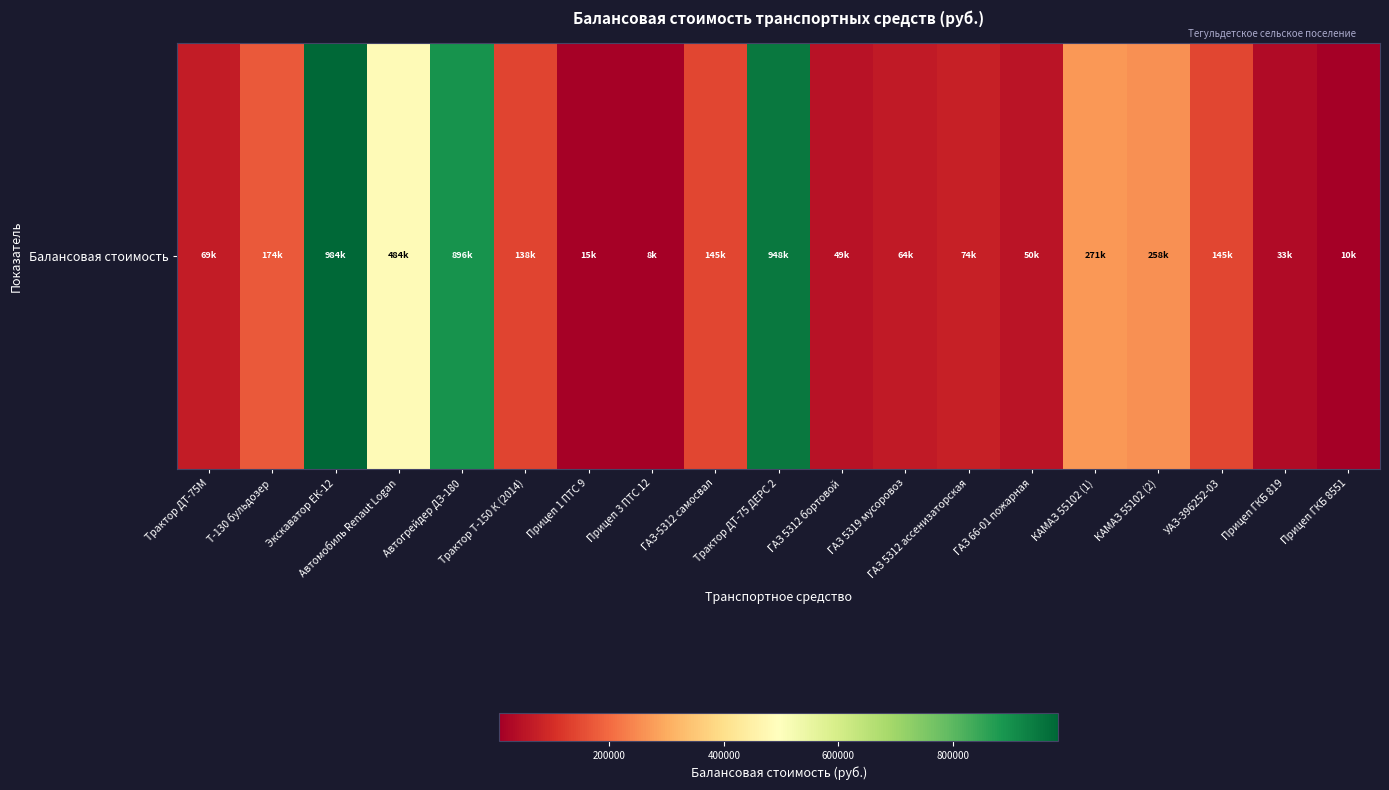

How many data points are less than 137787?

9